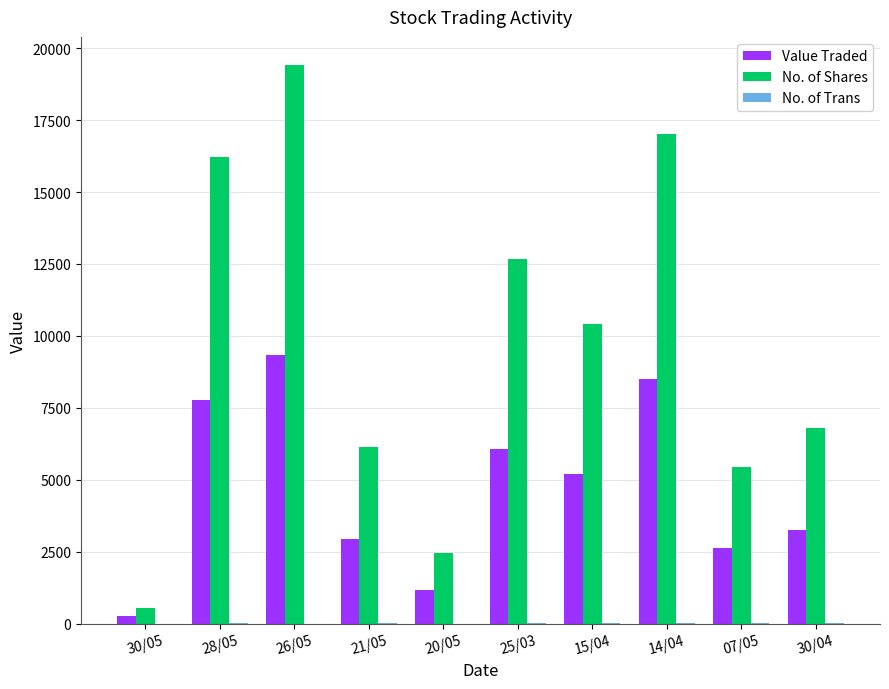

Which label corresponds to the largest value in the chart?

26/05